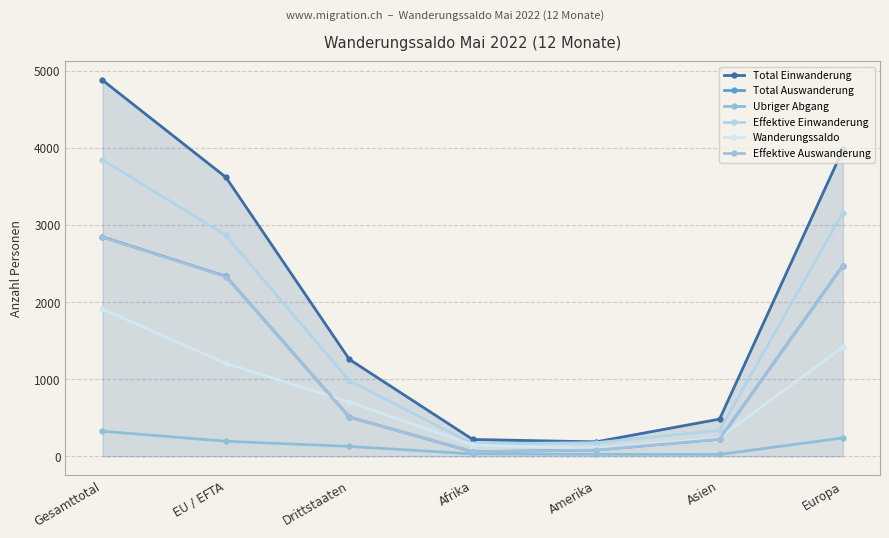

Is this an area chart (filled region under the line)?

Yes